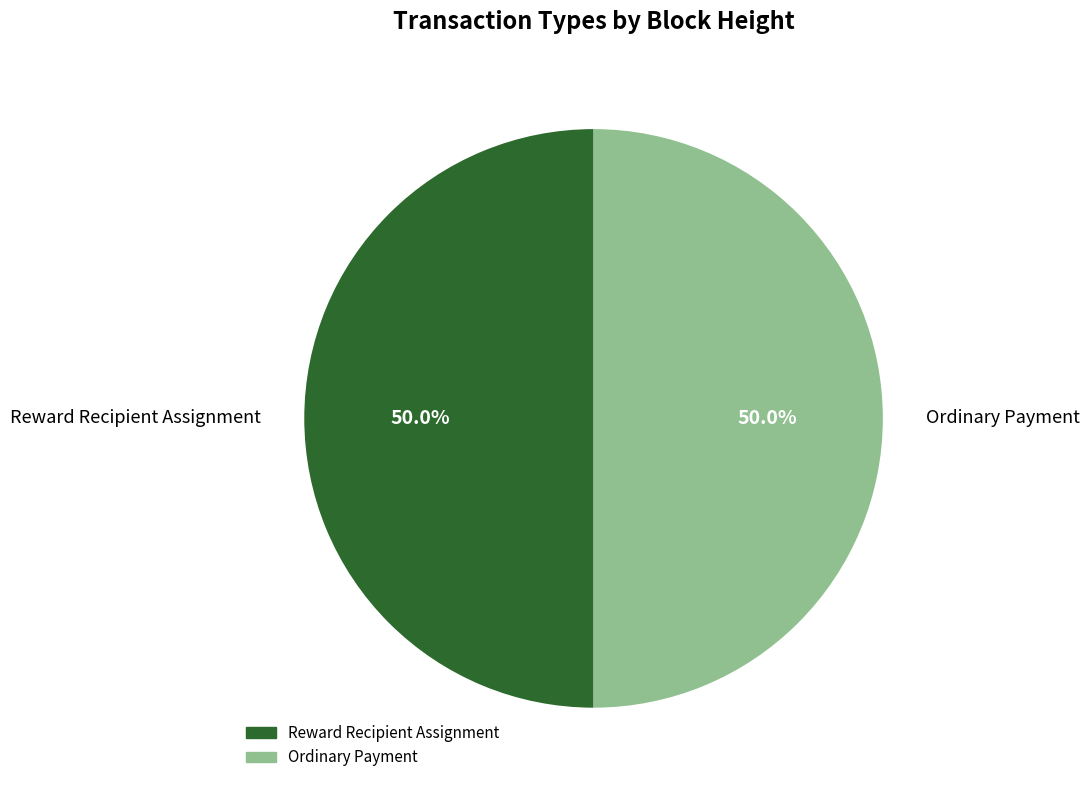

What percentage is NOT represented by Reward Recipient Assignment?

50.0%